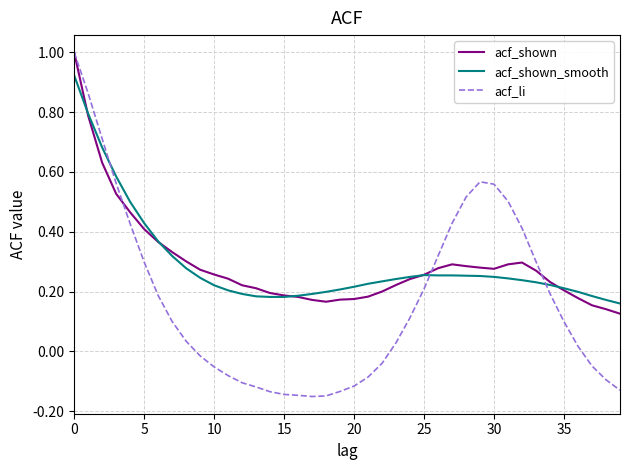

Which series has the widest spread of values?

acf_li